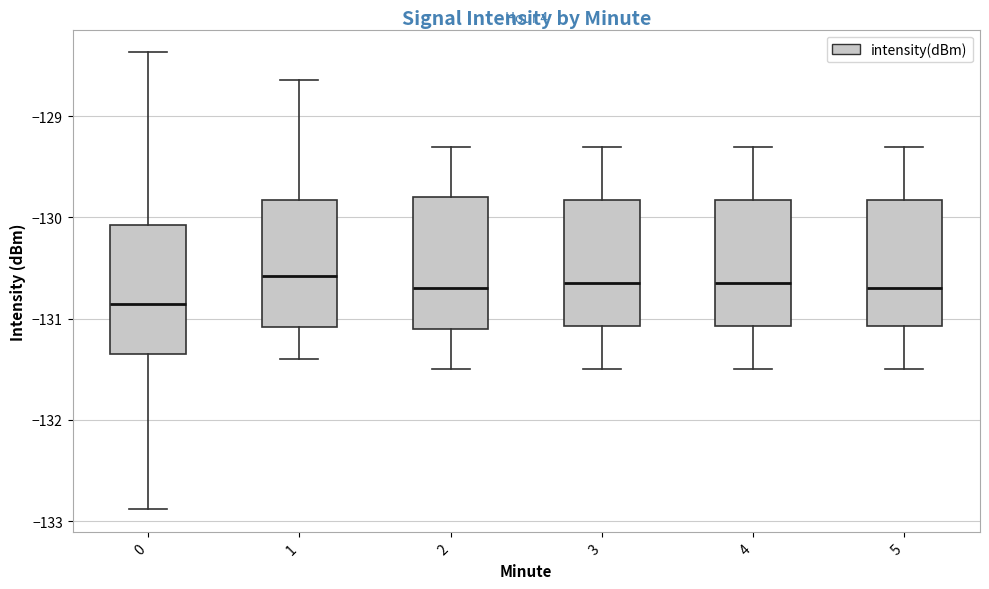

Reading left to right, transcribe this box plot: for each box, give where its median line is, the range the box spans, and where its two whiskers end, as read against the y-axis. The values are not printed on the chart, so give them approximately, as read against the axis.

0: median -130.9, box -131.4 to -130.1, whiskers -132.9 to -128.4
1: median -130.6, box -131.1 to -129.8, whiskers -131.4 to -128.6
2: median -130.7, box -131.1 to -129.8, whiskers -131.5 to -129.3
3: median -130.6, box -131.1 to -129.8, whiskers -131.5 to -129.3
4: median -130.6, box -131.1 to -129.8, whiskers -131.5 to -129.3
5: median -130.7, box -131.1 to -129.8, whiskers -131.5 to -129.3